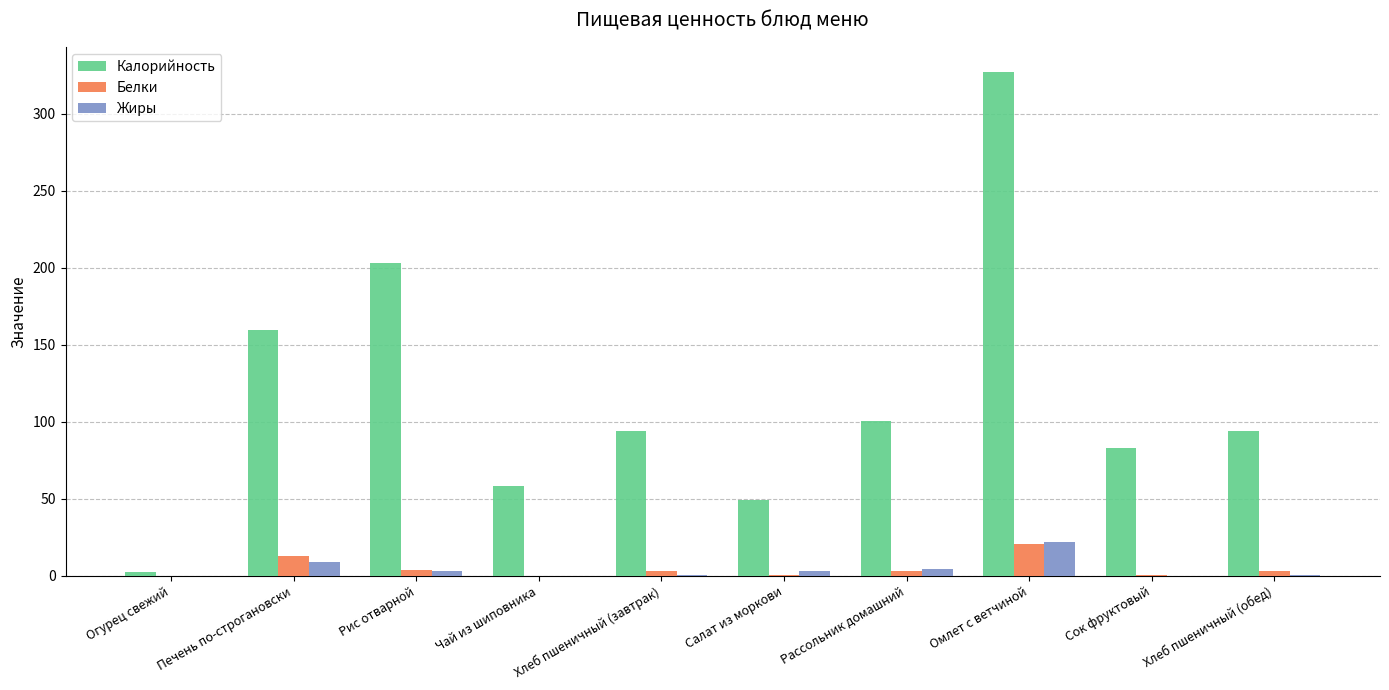

What is the highest value of the Жиры series?

22.1